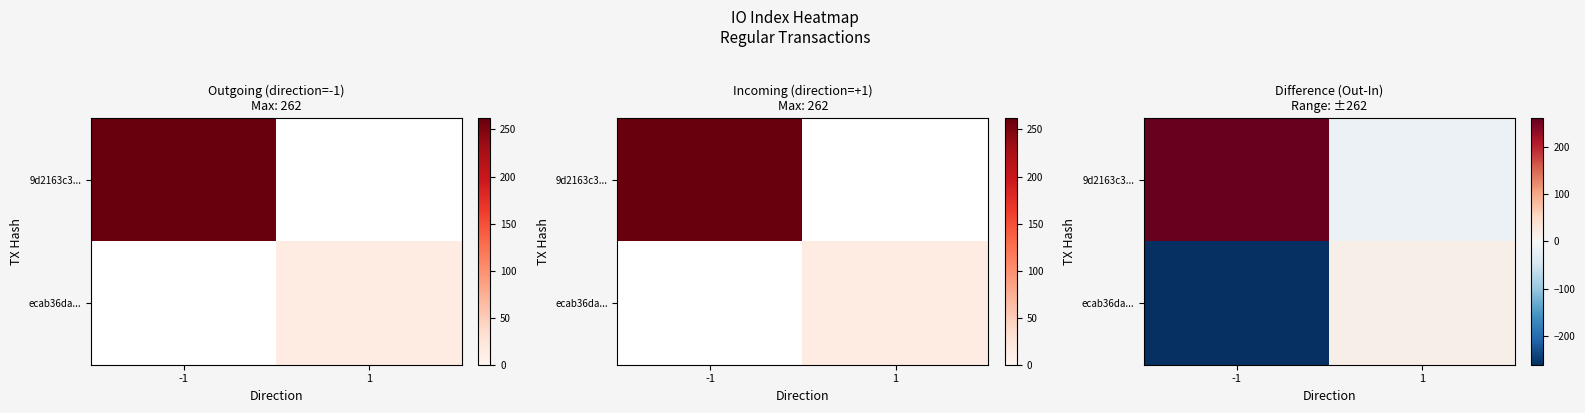

Rank the series by their average value, from lowest to highest.

ecab36da..., 9d2163c3...